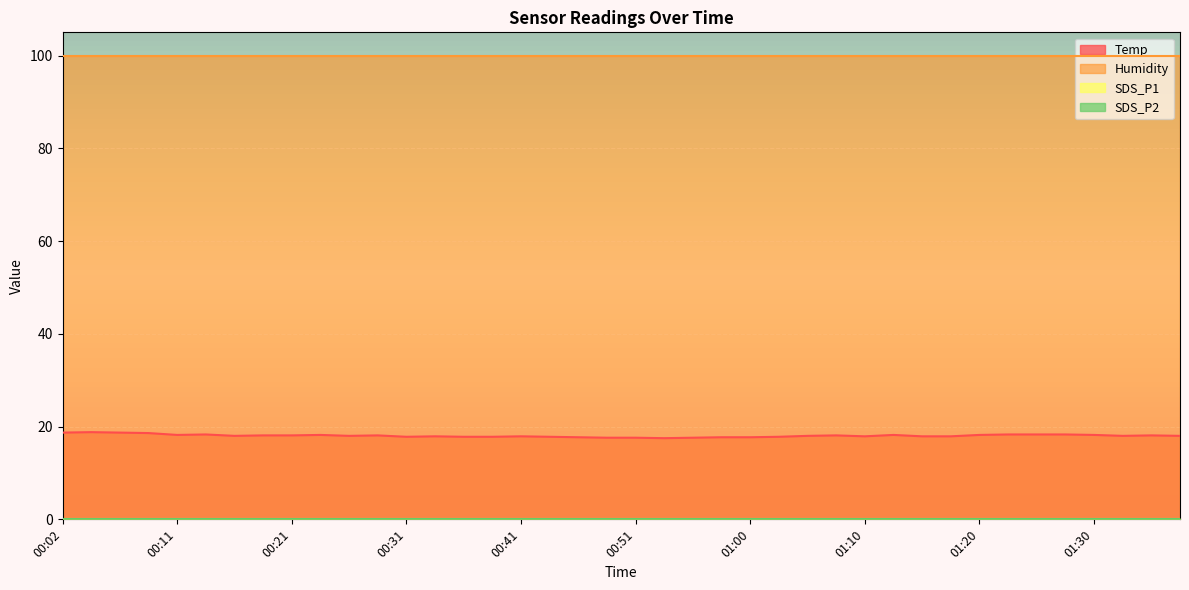

True or false: SDS_P1 and Humidity intersect in this chart.

False